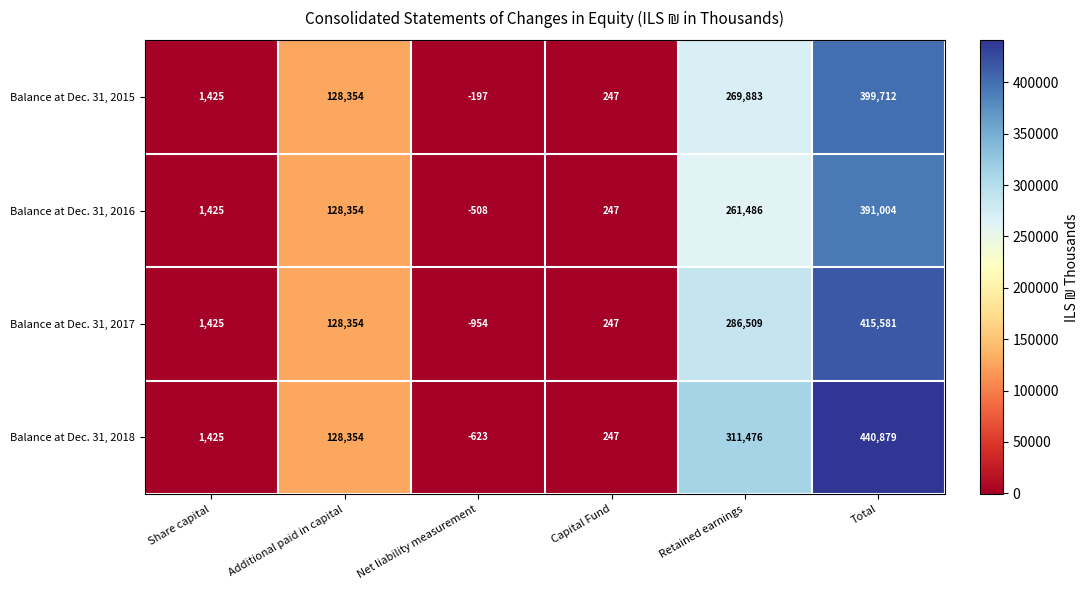

What value does the Balance at Dec. 31, 2015 series have at Total, to the nearest 100?

399700